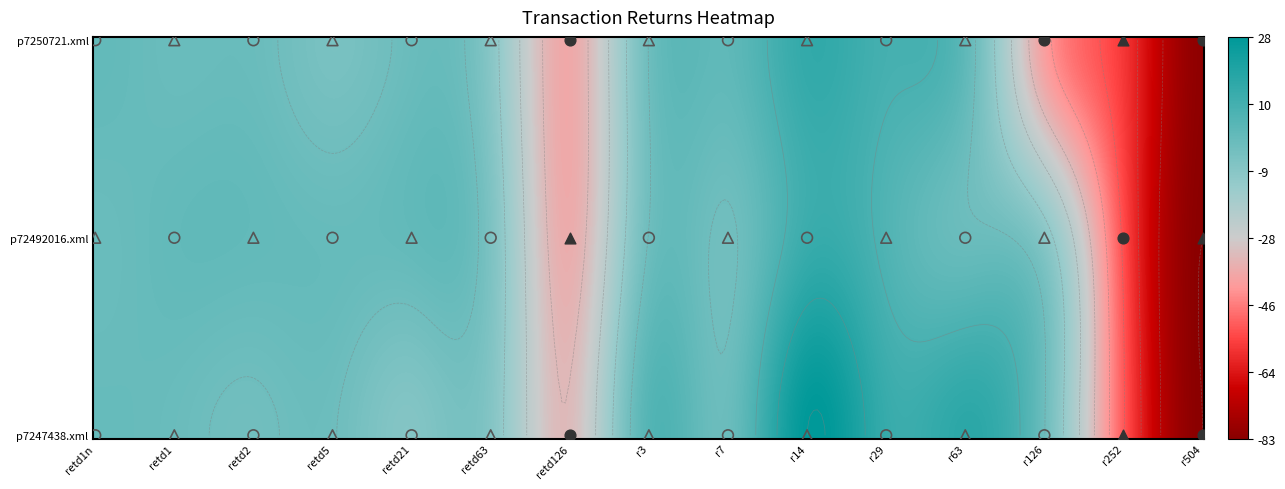

List the series in order of their peak value, lowest first.

p72492016.xml, p7250721.xml, p7247438.xml